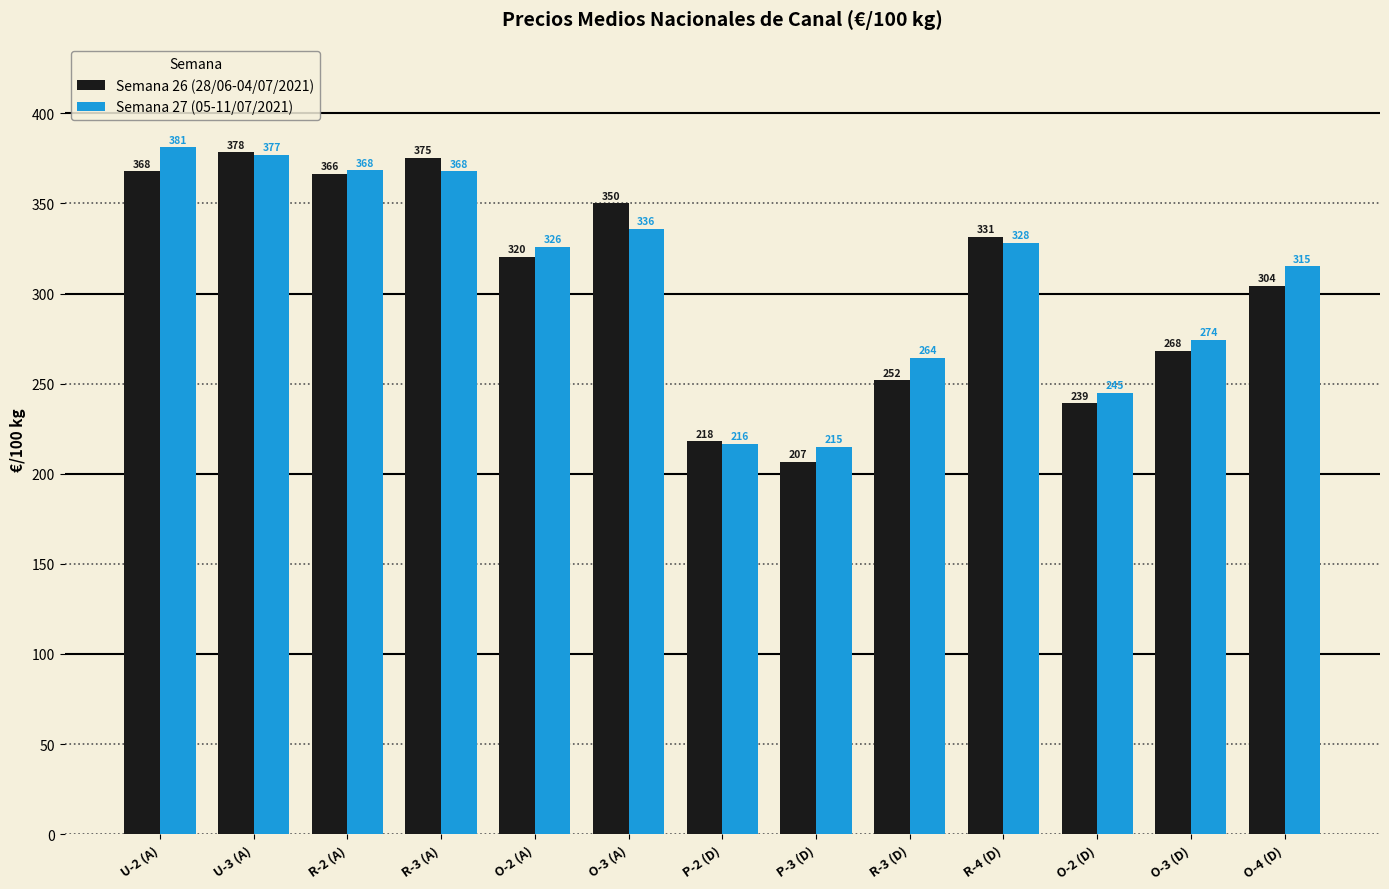

What position from the left is R-3 (A)?

4